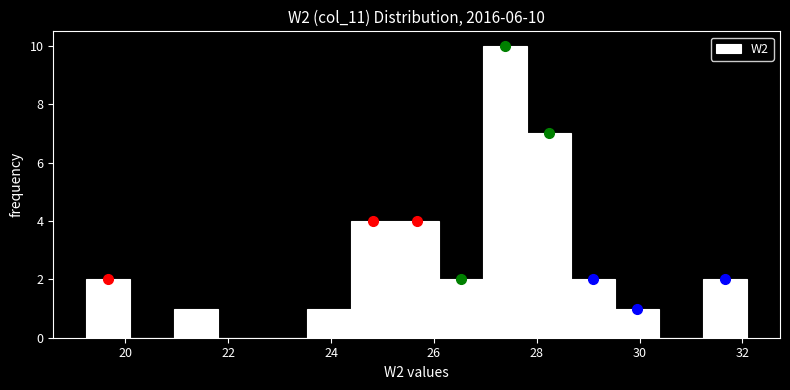

Which range on the x-axis has the tallest bar?

27.0 to 27.8